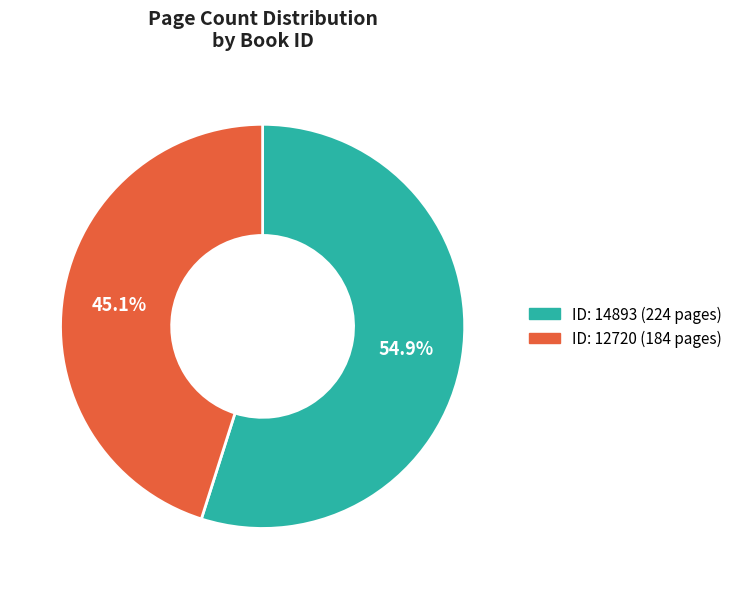

How many segments does this pie chart have?

2